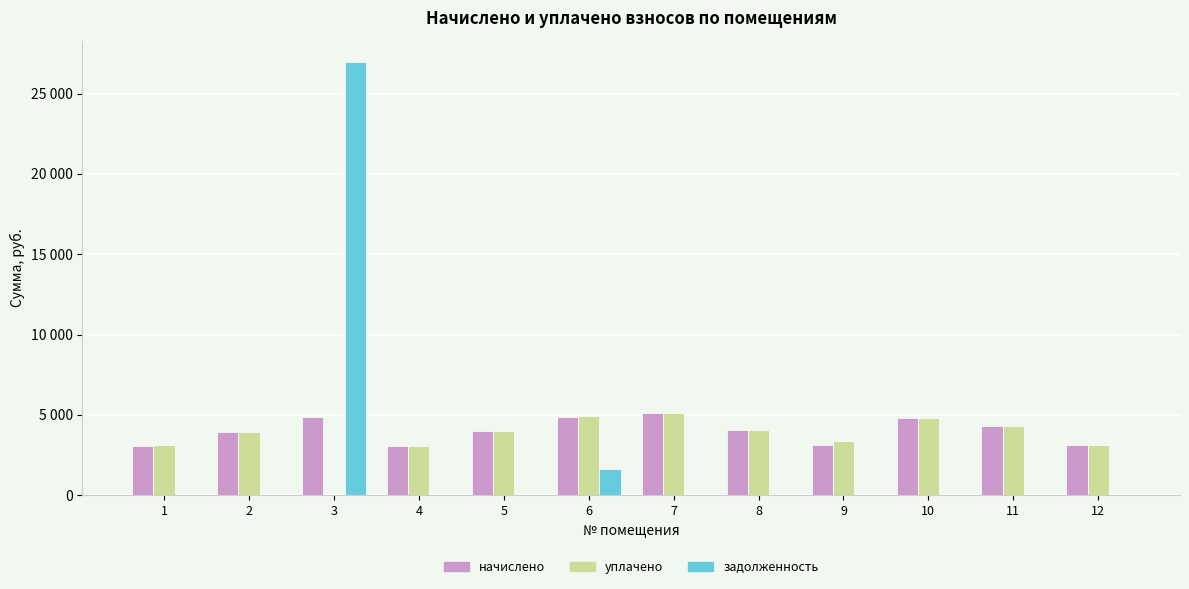

Are the bars grouped side by side (vs. stacked)?

Yes